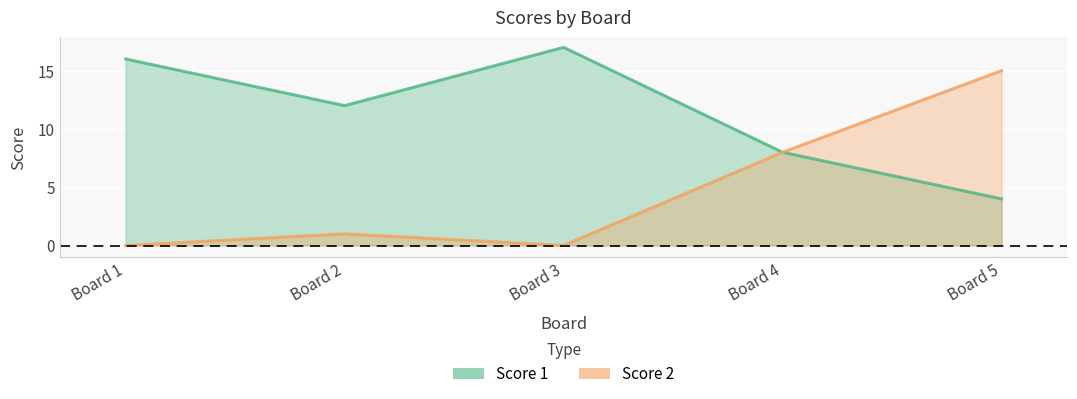

In Score 2, how many points are lower than both neighbors (excluding endpoints)?

1